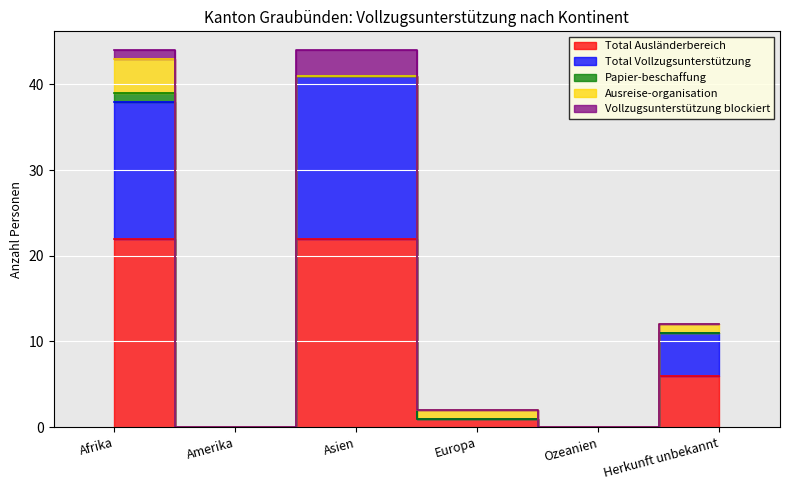

Which series has the largest range (max minus min)?

Total Ausländerbereich